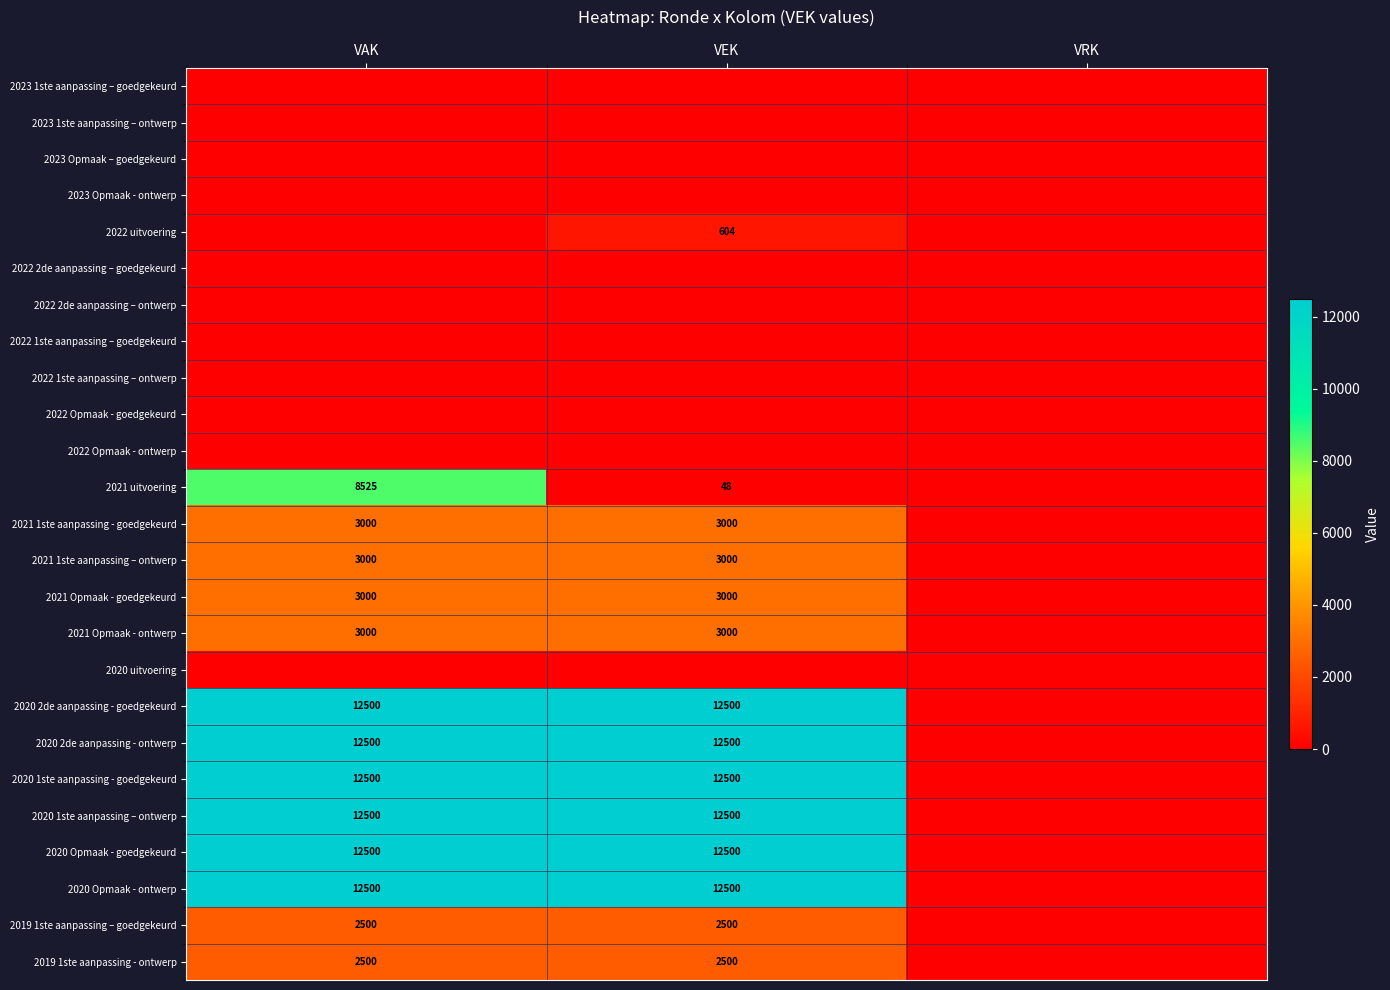

The value of 2020 Opmaak - ontwerp at VAK is 8628. True or false?

False